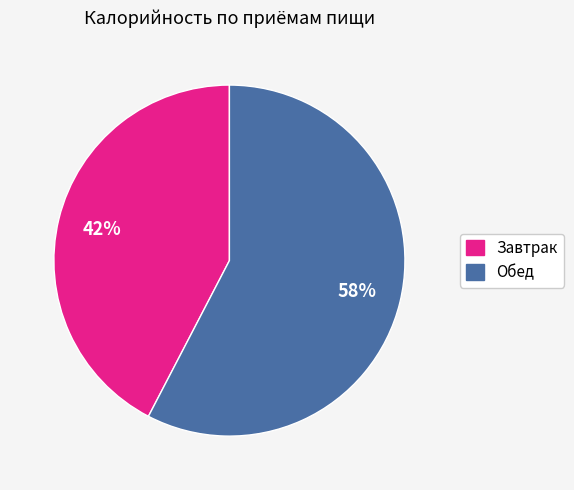

Is the sum of Обед and Завтрак greater than half?

Yes